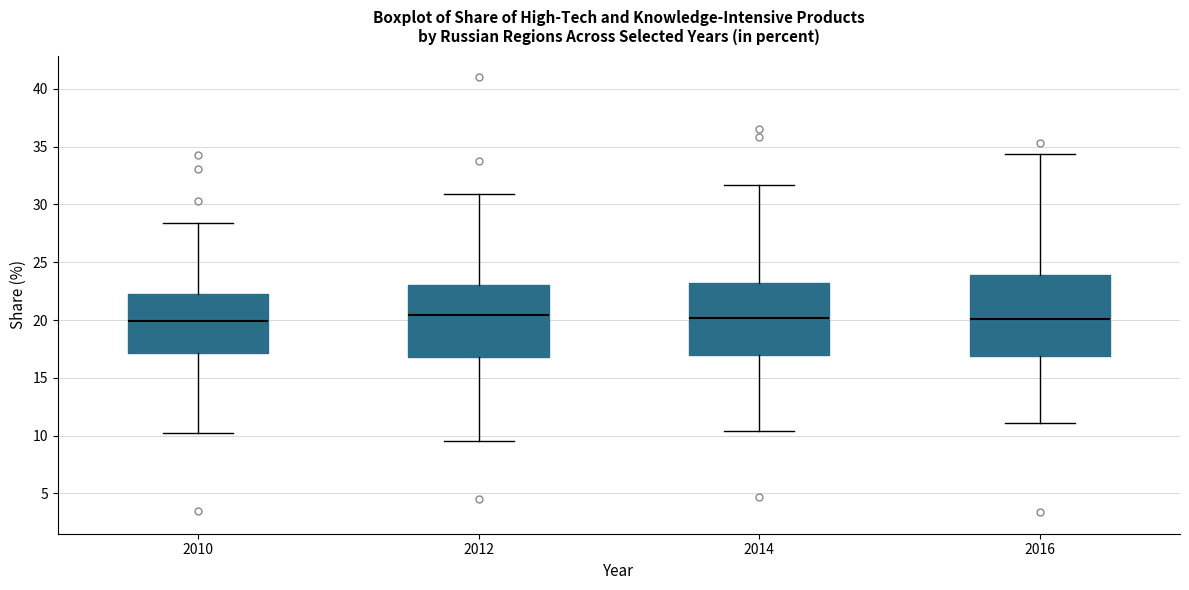

Reading left to right, transcribe this box plot: for each box, give where its median line is, the range the box spans, and where its two whiskers end, as read against the y-axis. The values are not printed on the chart, so give them approximately, as read against the axis.

2010: median 20.0, box 17.0 to 22.0, whiskers 10.0 to 28.5
2012: median 20.5, box 17.0 to 23.0, whiskers 9.5 to 31.0
2014: median 20.0, box 17.0 to 23.0, whiskers 10.5 to 31.5
2016: median 20.0, box 17.0 to 24.0, whiskers 11.0 to 34.5